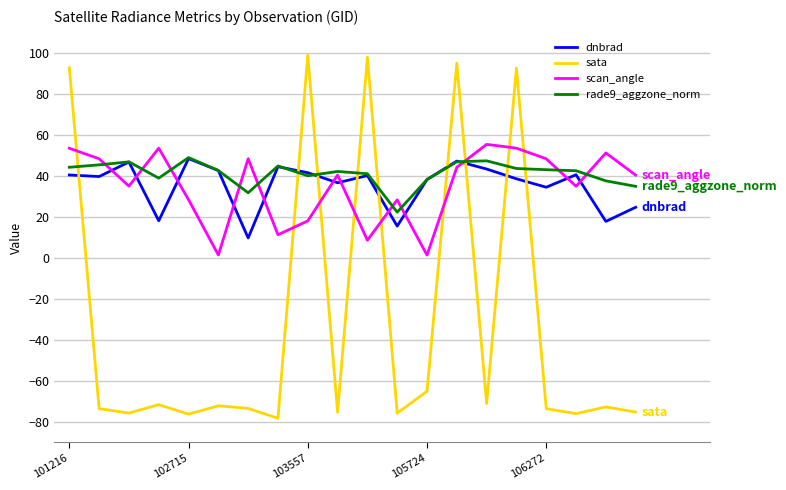

Which series has the widest spread of values?

sata